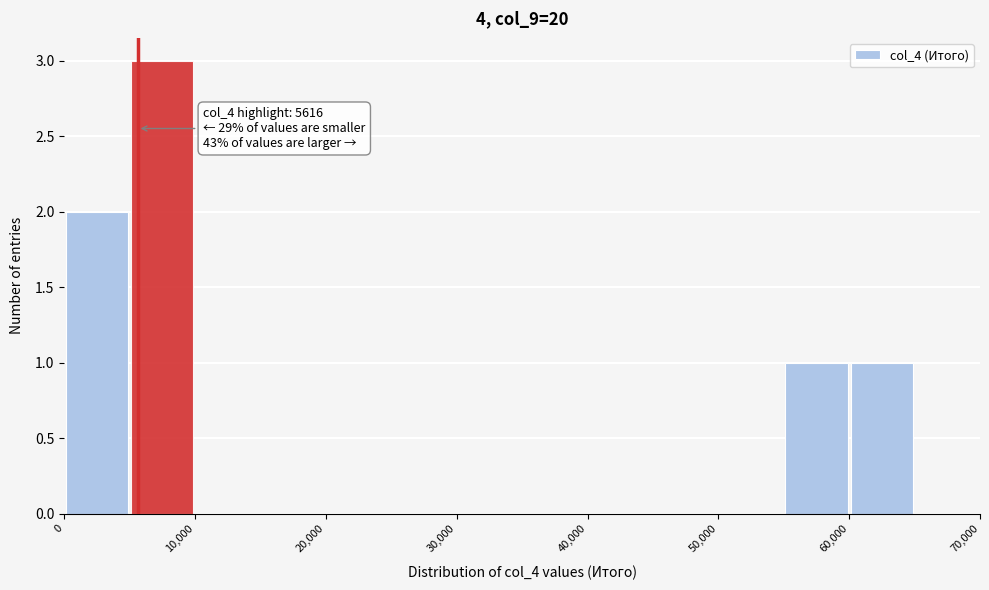

Which range on the x-axis has the tallest bar?

5000 to 10000